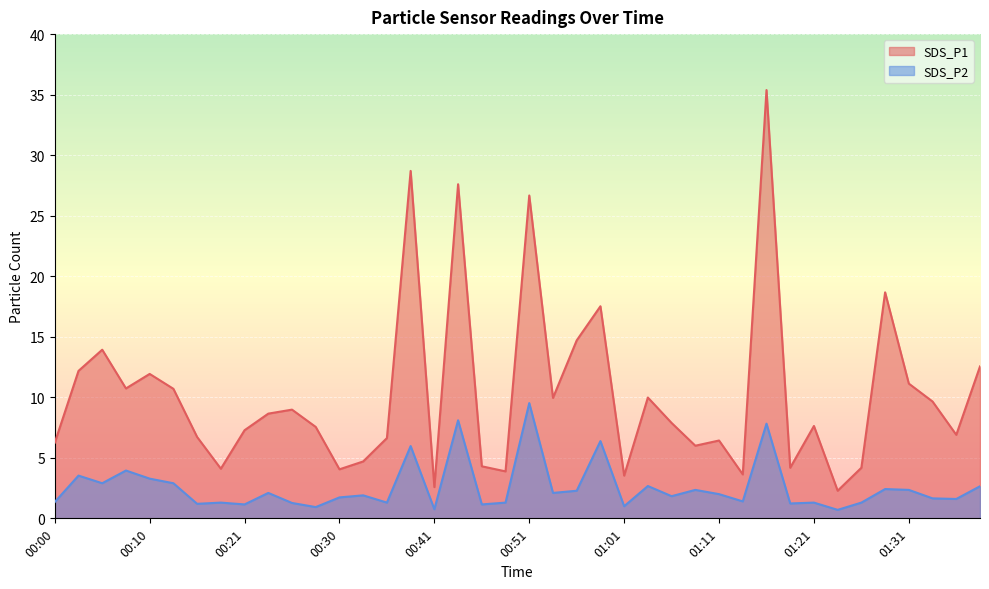

What is the sum of all SDS_P1 values?

410.3